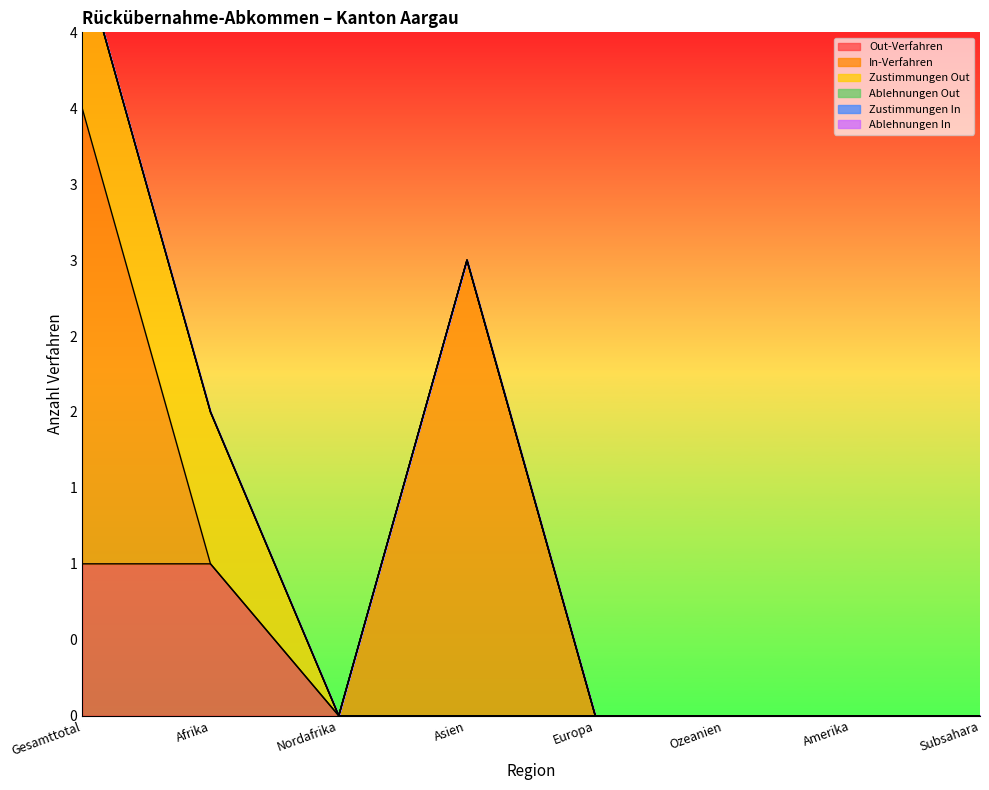

True or false: Zustimmungen In and In-Verfahren intersect in this chart.

False